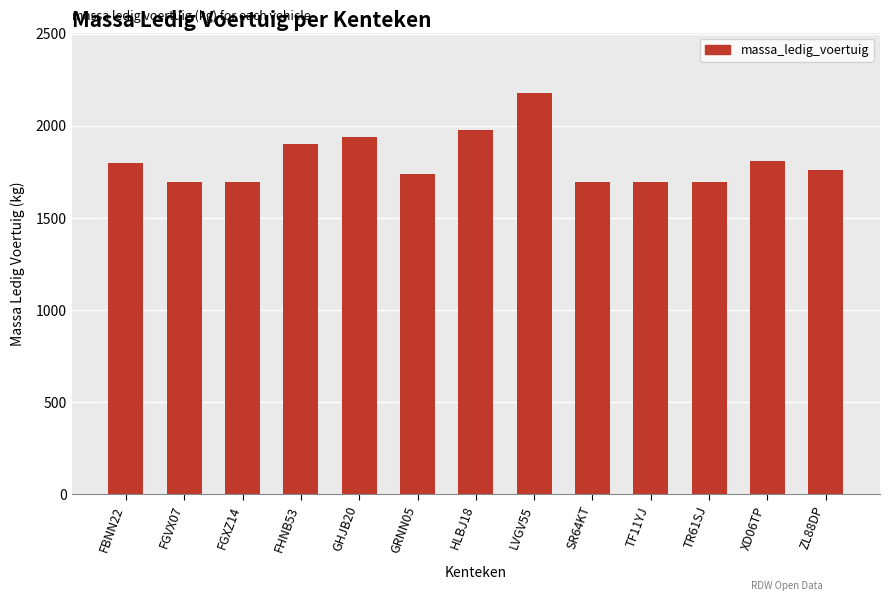

What is the ratio of the value at FBNN22 to the value at FHNB53?

0.9